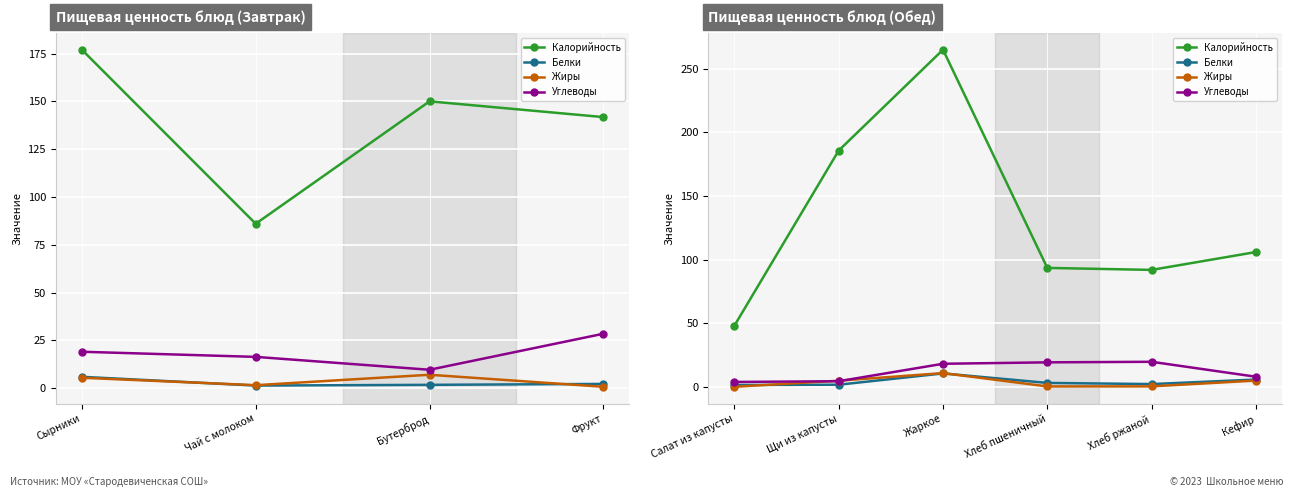

How many data points in Белки are above 3?

3